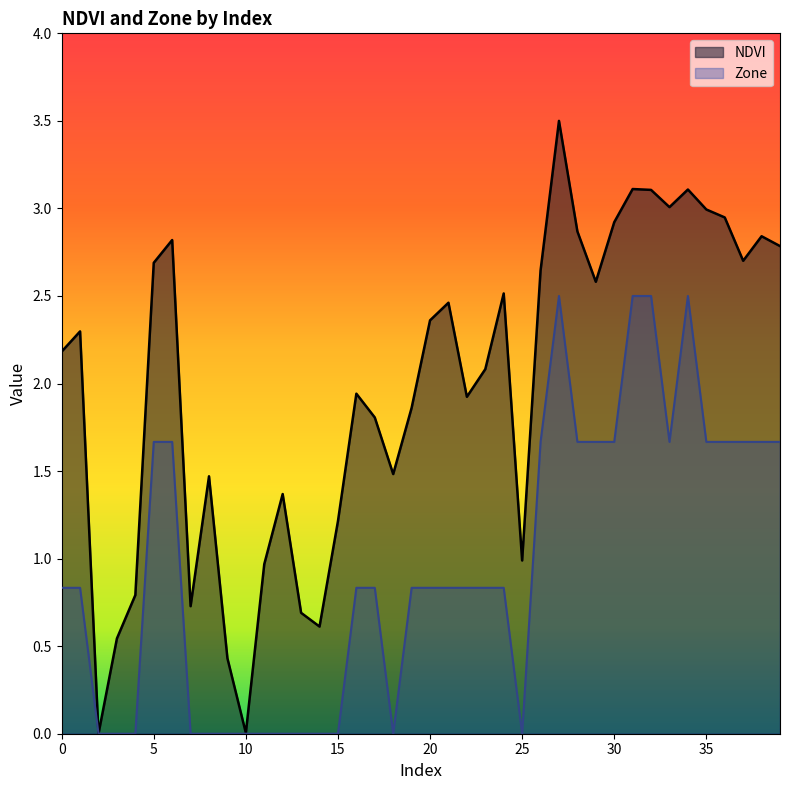

Reading left to right, what are all the values shown in this chart?

NDVI: 2.2	2.3	0.0	0.5	0.8	2.7	2.8	0.7	1.5	0.4	0.0	1.0	1.4	0.7	0.6	1.2	1.9	1.8	1.5	1.9	2.4	2.5	1.9	2.1	2.5	1.0	2.6	3.5	2.9	2.6	2.9	3.1	3.1	3.0	3.1	3.0	2.9	2.7	2.8	2.8
Zone: 0.8	0.8	0.0	0.0	0.0	1.7	1.7	0.0	0.0	0.0	0.0	0.0	0.0	0.0	0.0	0.0	0.8	0.8	0.0	0.8	0.8	0.8	0.8	0.8	0.8	0.0	1.7	2.5	1.7	1.7	1.7	2.5	2.5	1.7	2.5	1.7	1.7	1.7	1.7	1.7